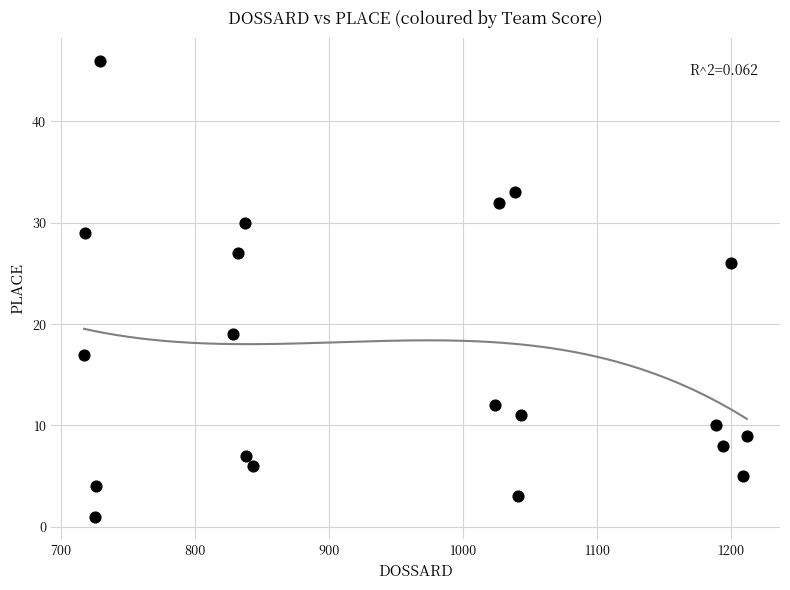

What is the range of Y values (max minus min)?

45